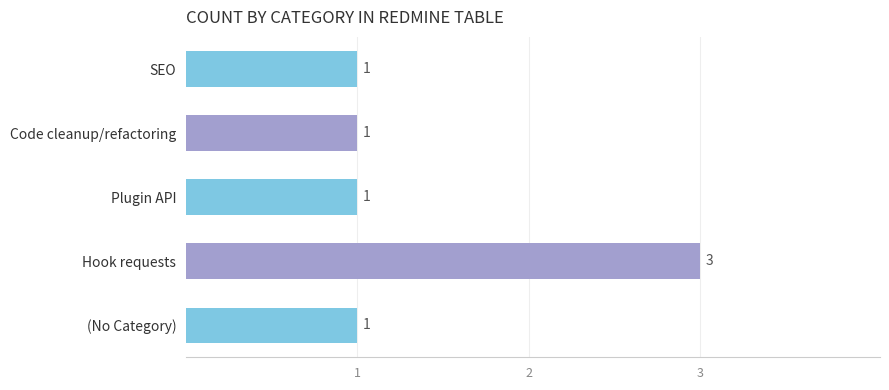

Is it true that the value at SEO is 1?

True